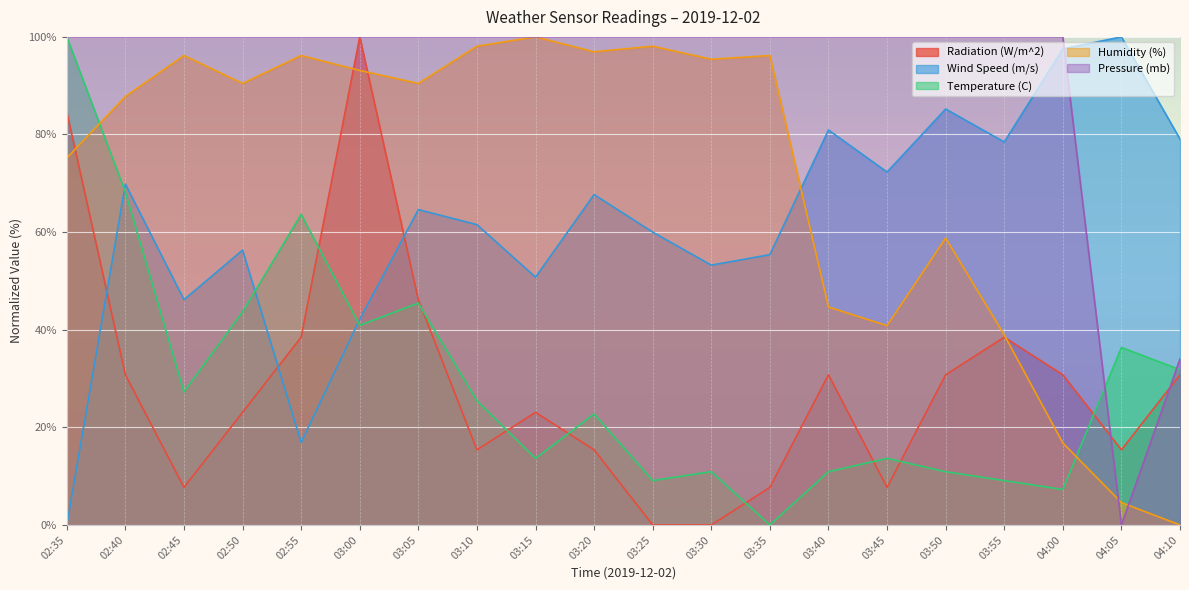

At which label is Wind Speed (m/s) closest to 50?

03:15